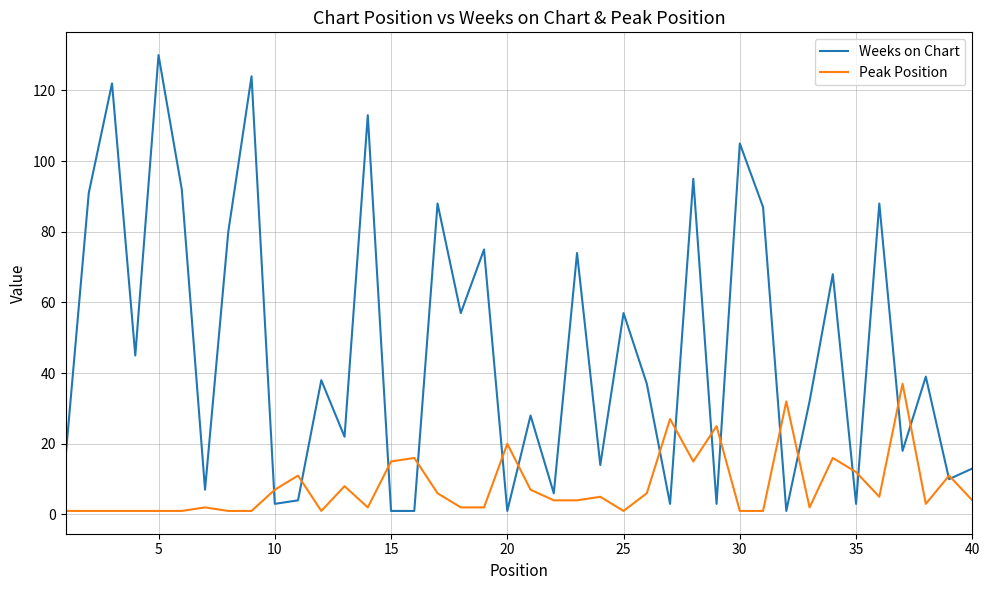

Which series has the widest spread of values?

Weeks on Chart